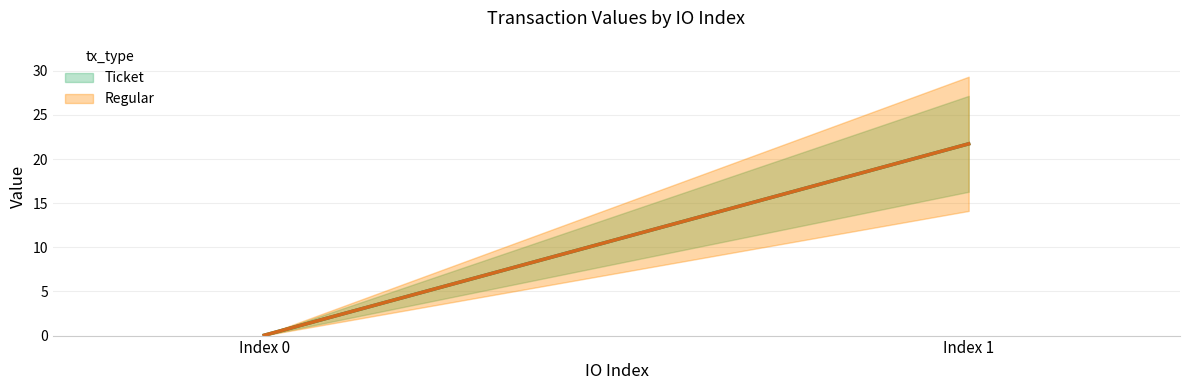

How many data points in Ticket are above 21?

1